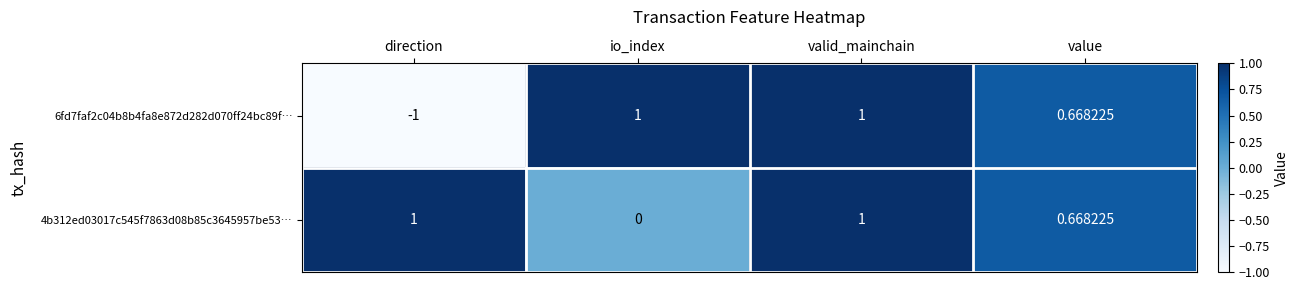

Where is 4b312ed03017c545f7863d08b85c3645957be53… nearest to the value 0?

io_index